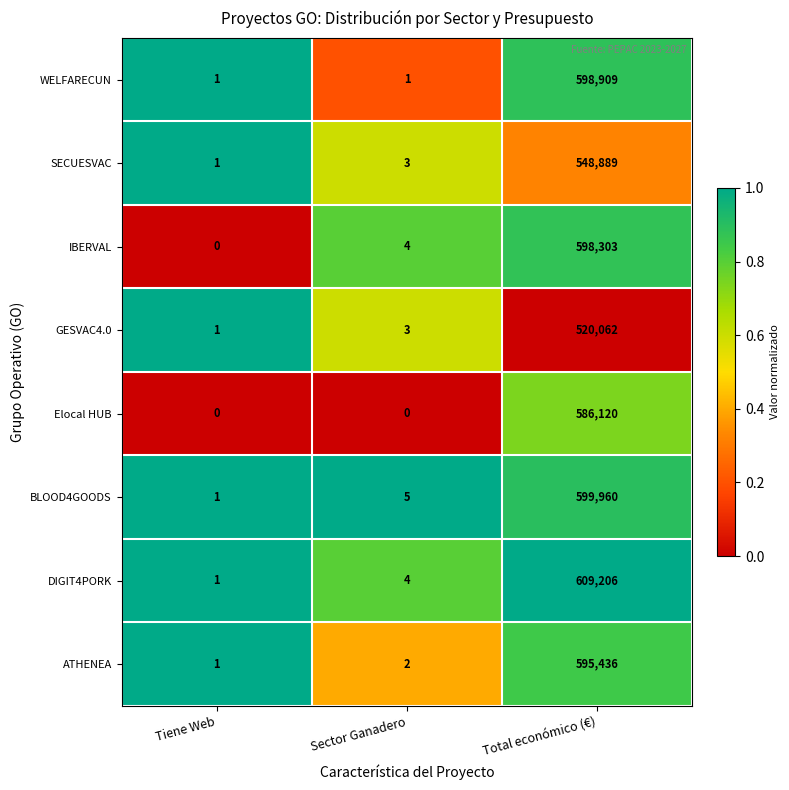

How many distinct data groups are displayed?

8